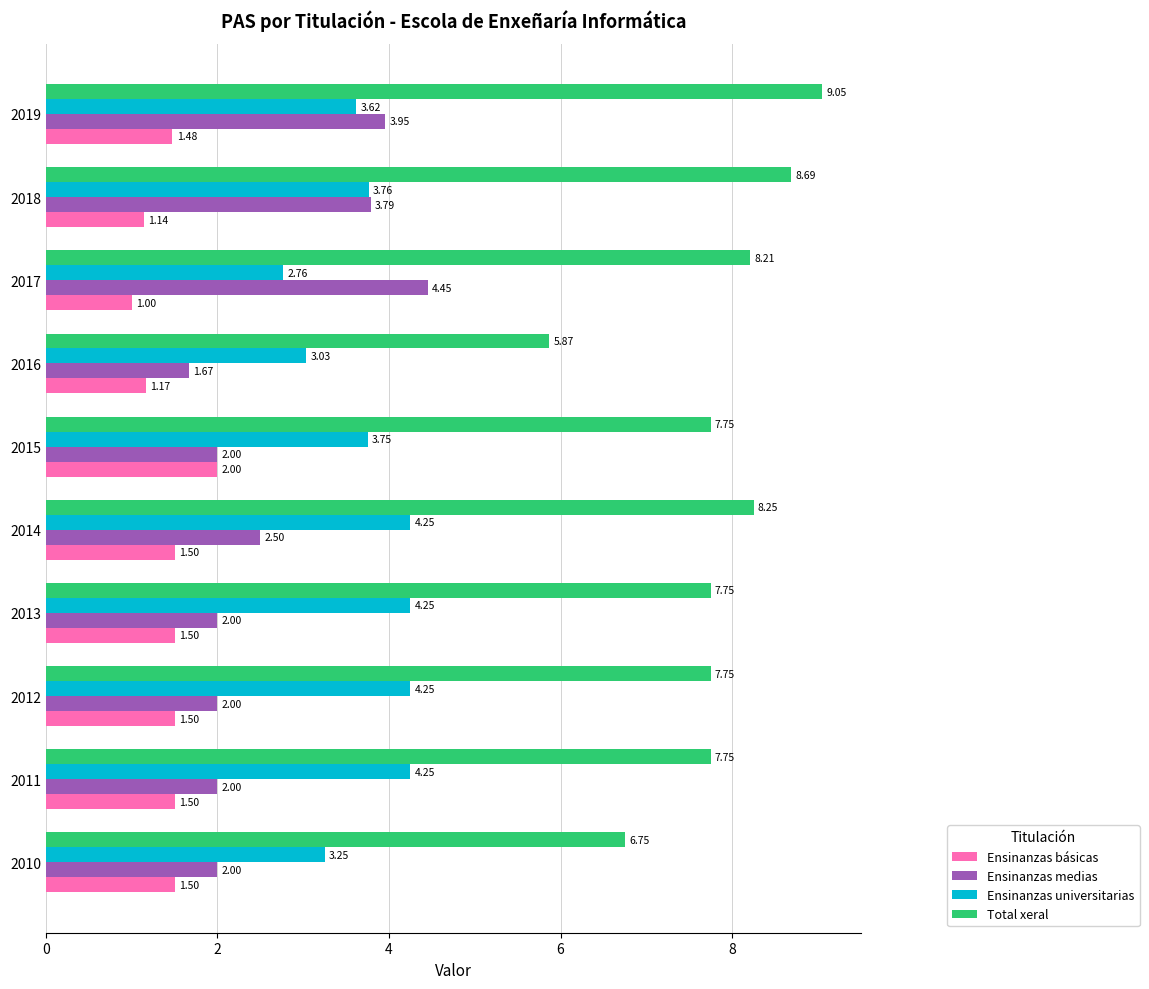

Which series has the largest total across all categories?

Total xeral